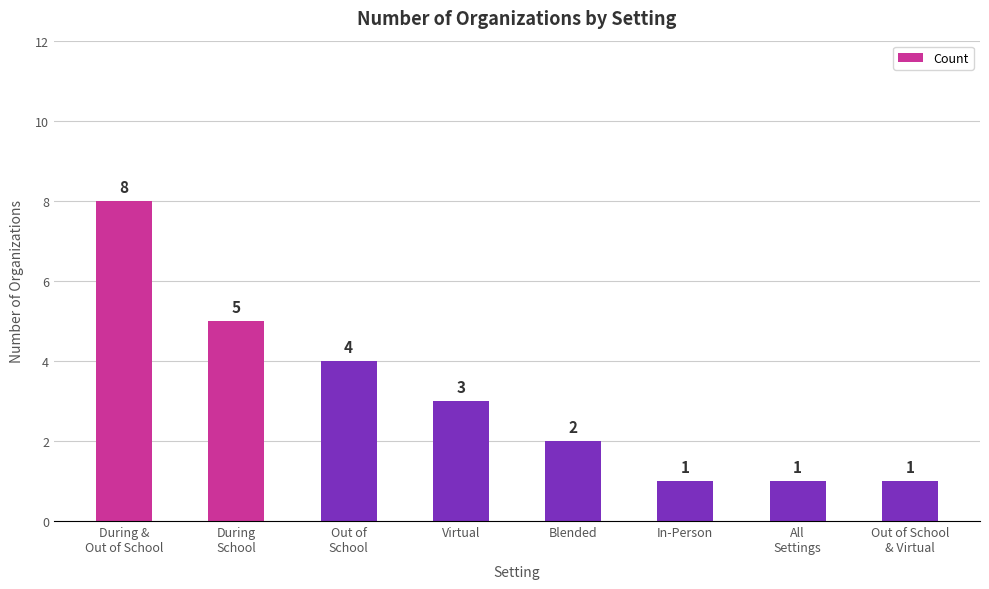

What is the approximate value at Virtual?

3